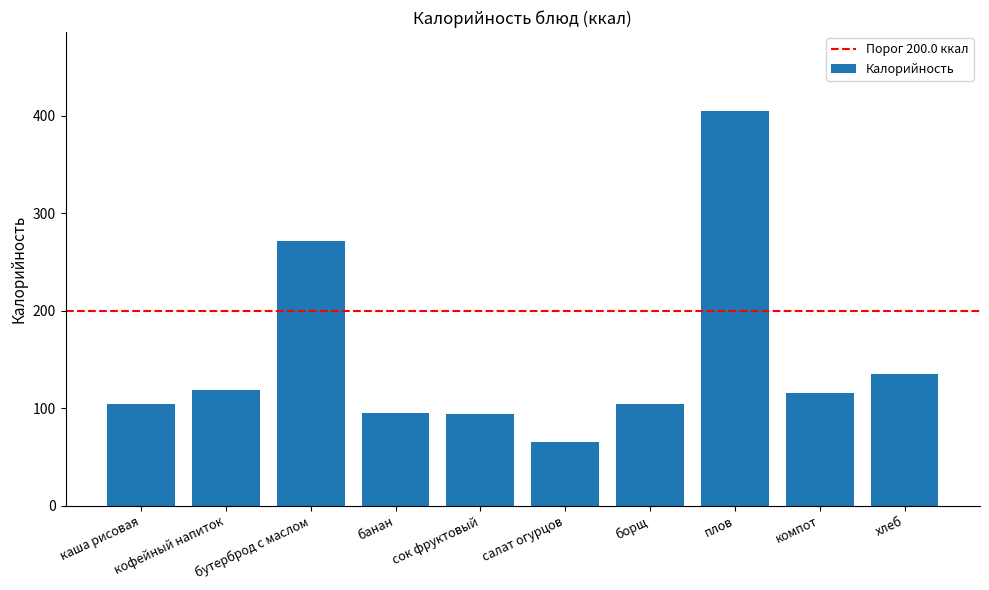

What is the smallest value displayed?

65.2